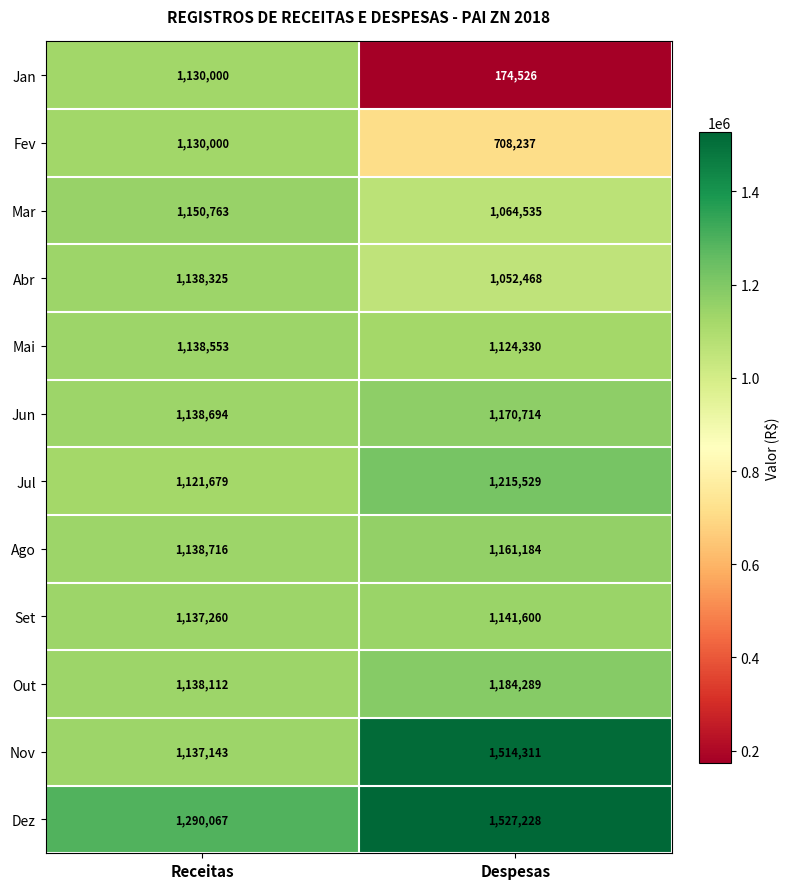

What is the sum of the Jun values at Receitas and Despesas?

2309408